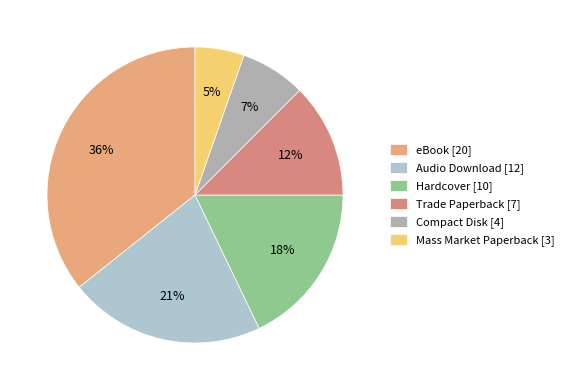

Does any single category account for the majority?

No